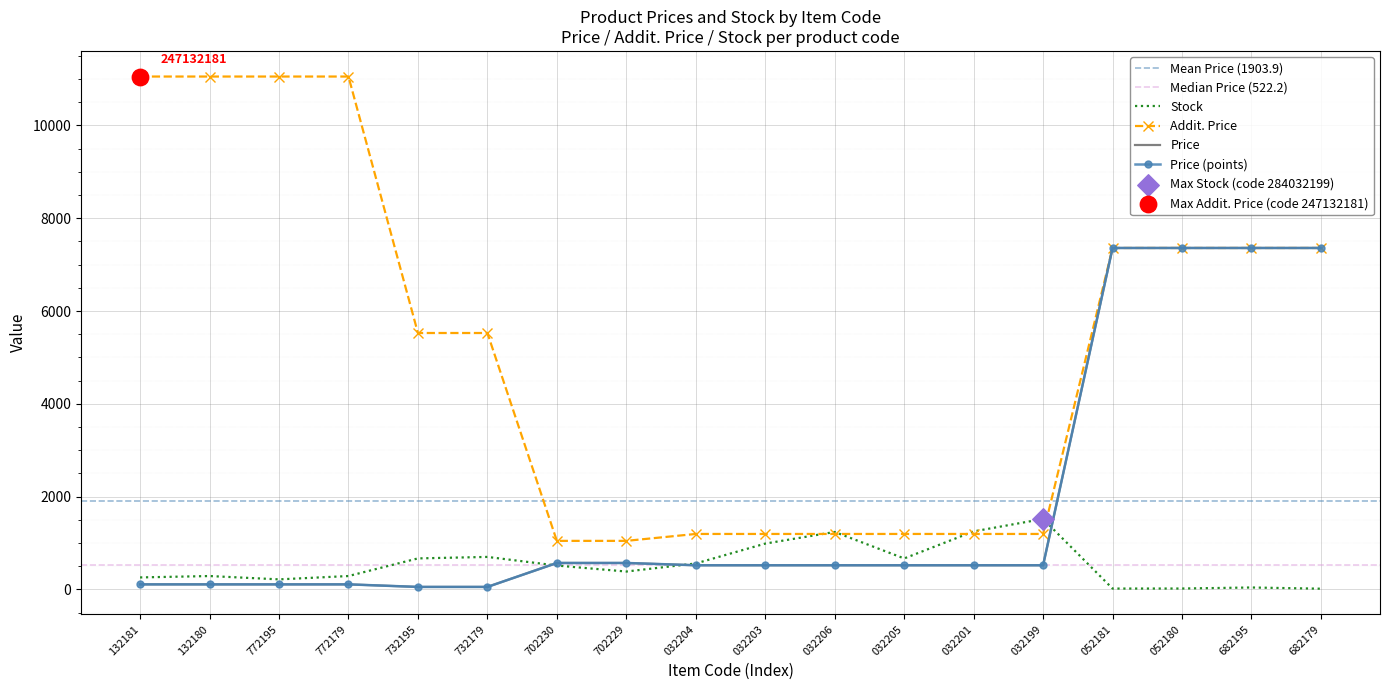

At how many categories does at least one series exceed 10914?

4